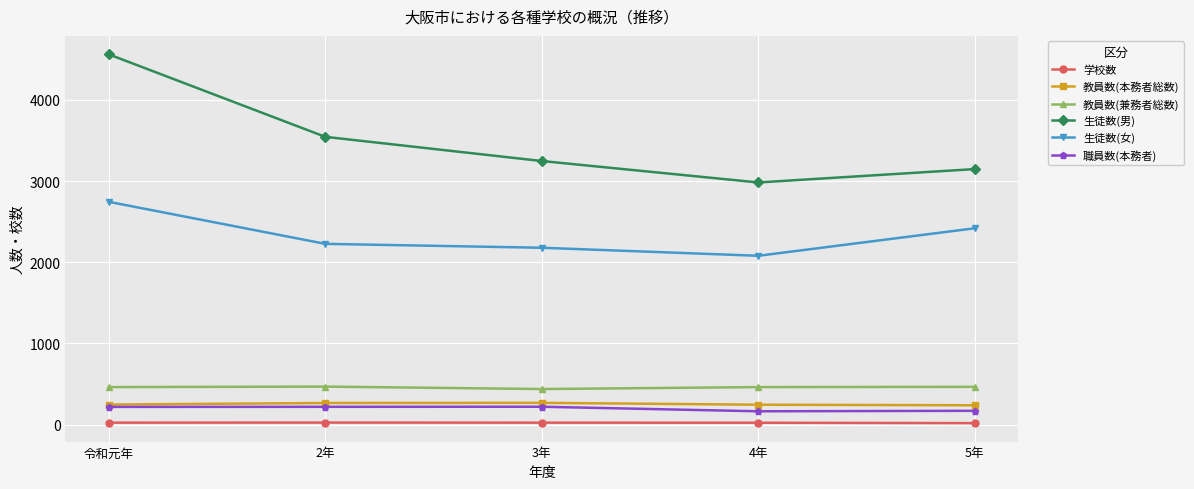

What is the difference between the 教員数(本務者総数) values at 4年 and 5年?

7